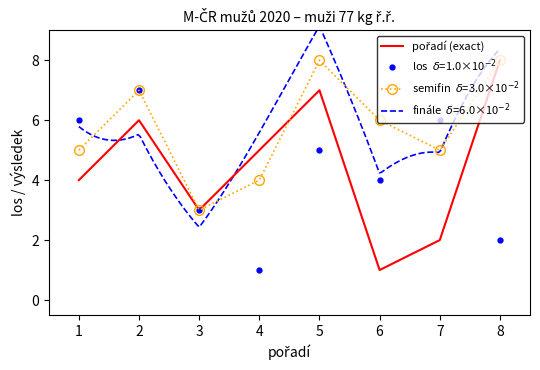

How many data points does each series have?

8